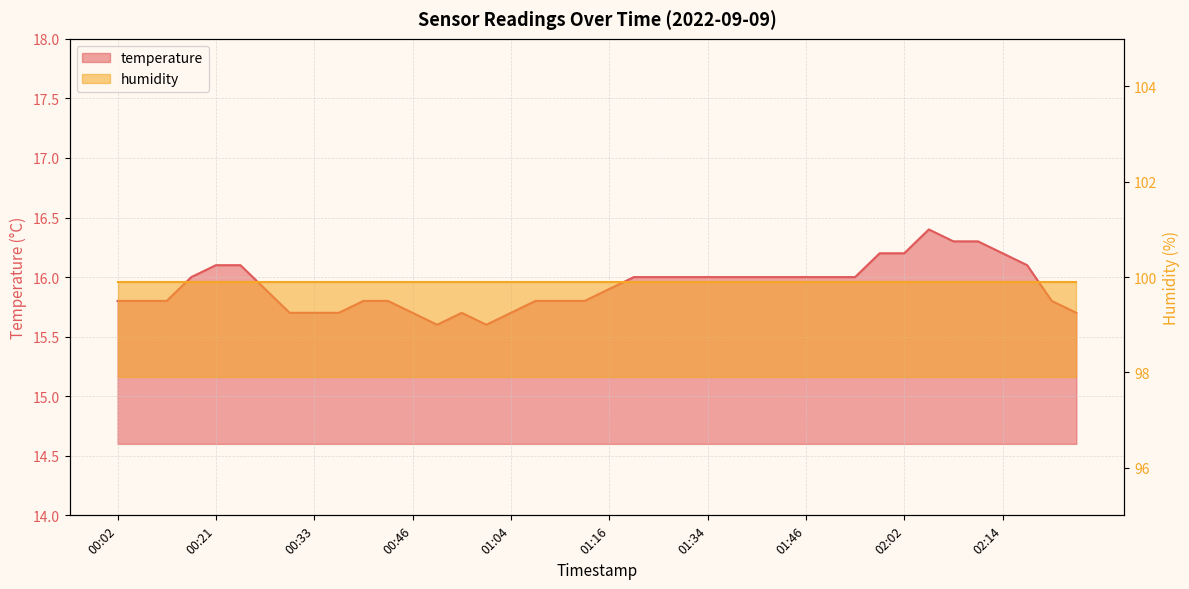

How many data points does each series have?

40